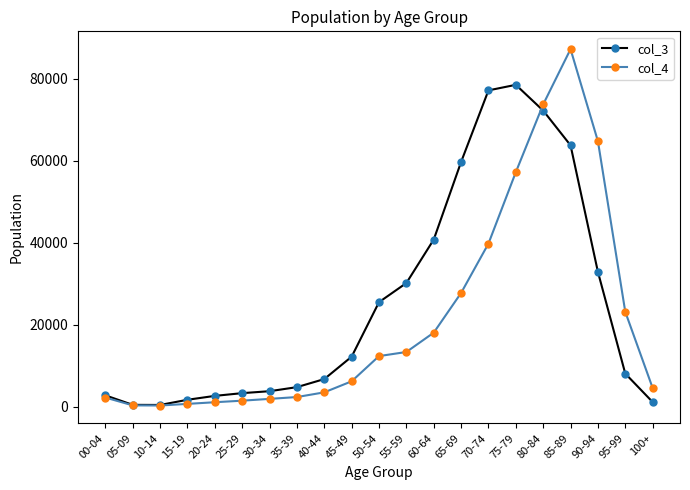

The col_4 series shows 654 at 15-19. True or false?

True